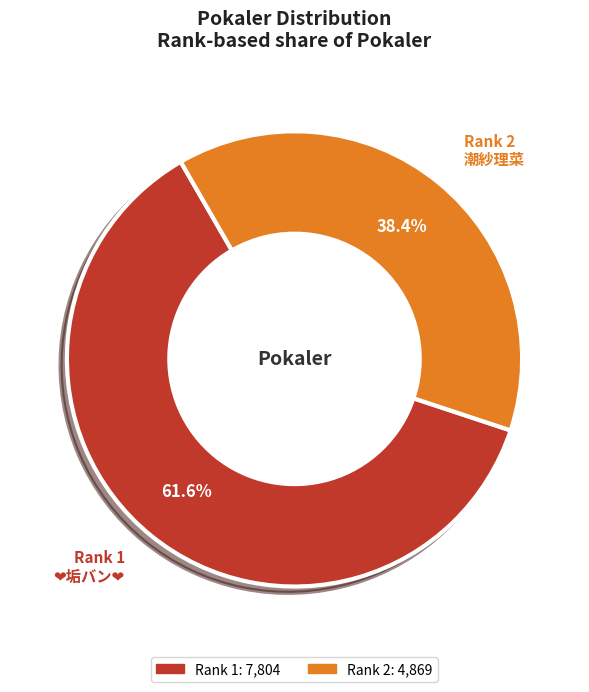

Is there any slice that represents more than half of the pie?

Yes